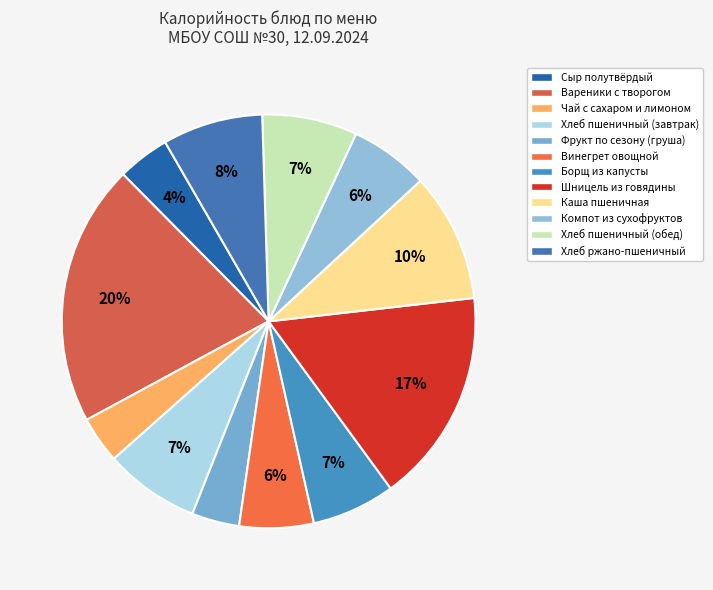

Is it true that Хлеб ржано-пшеничный is 8% of the pie?

True